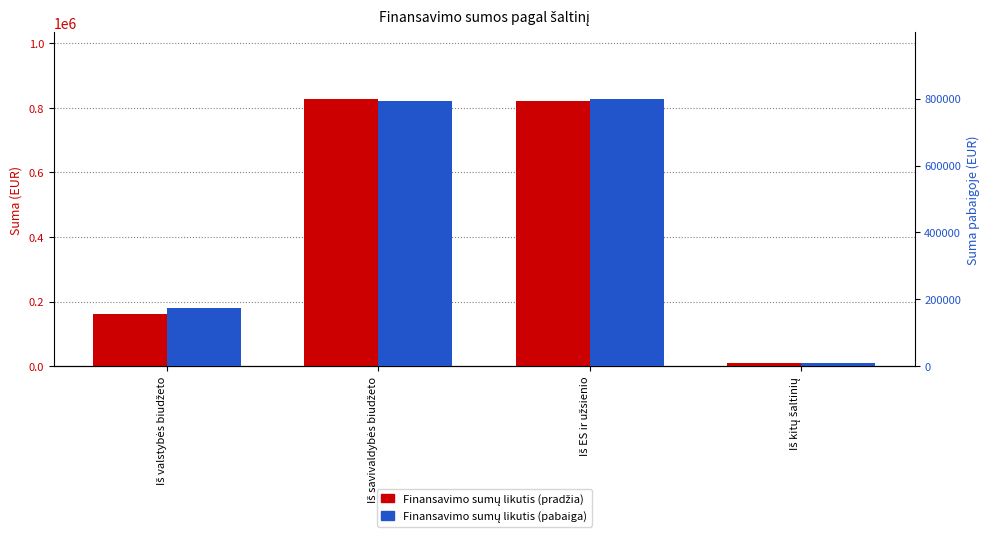

Is the value of Finansavimo sumų likutis (pradžia) at Iš valstybės biudžeto greater than the value of Finansavimo sumų likutis (pabaiga) at Iš valstybės biudžeto?

No